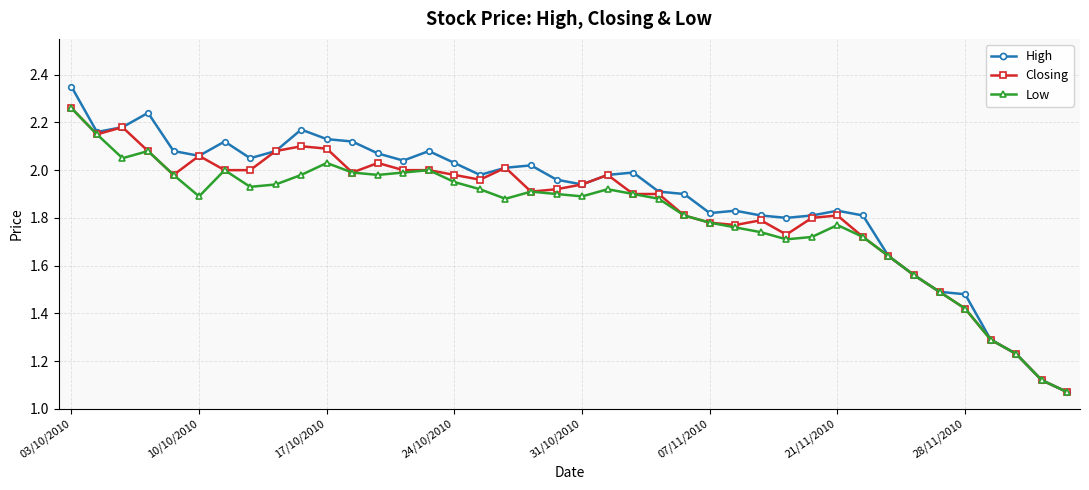

Which series has the largest range (max minus min)?

High